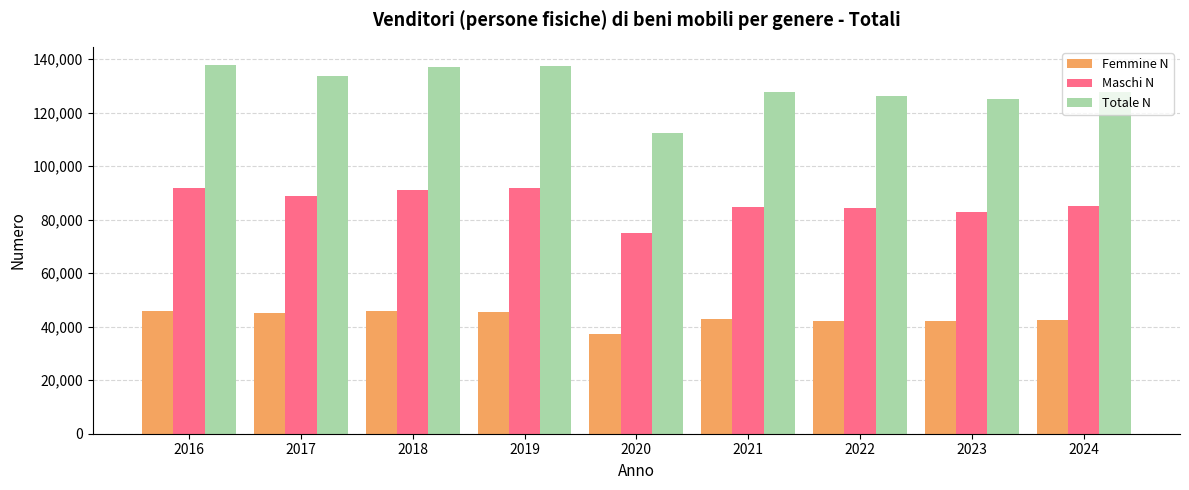

What is the average value of the Totale N series?

129511